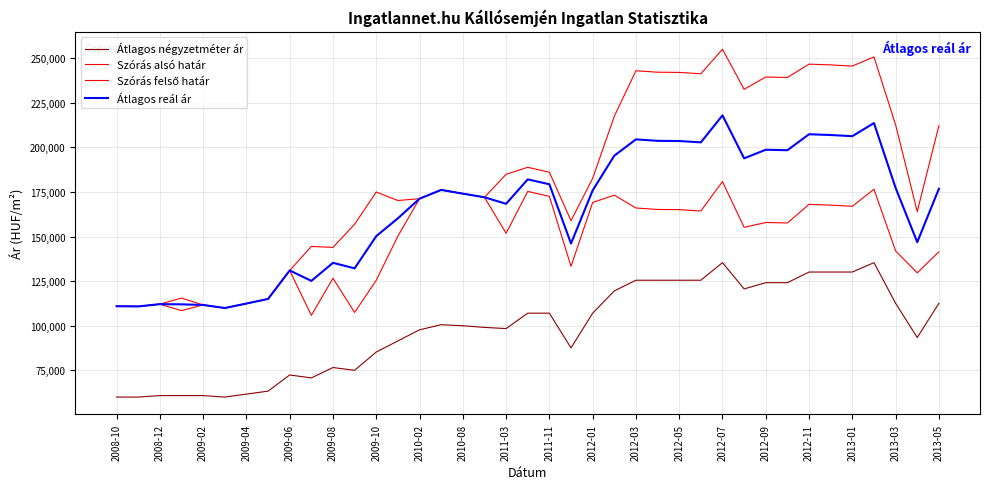

Is this an area chart (filled region under the line)?

No